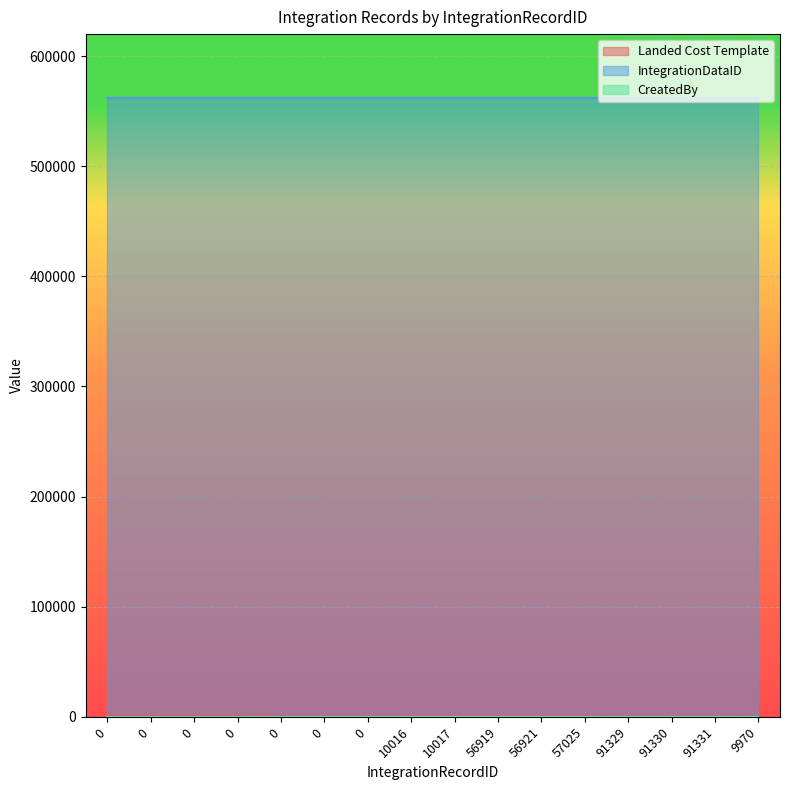

True or false: IntegrationDataID has a value of 561568 at 10017.

True